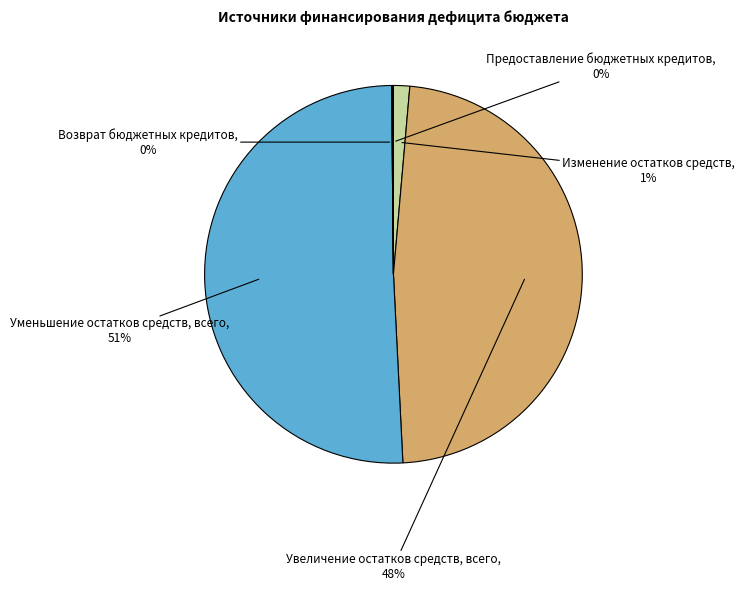

To the nearest percent, what percentage of the pie is Уменьшение остатков средств, всего?

51%